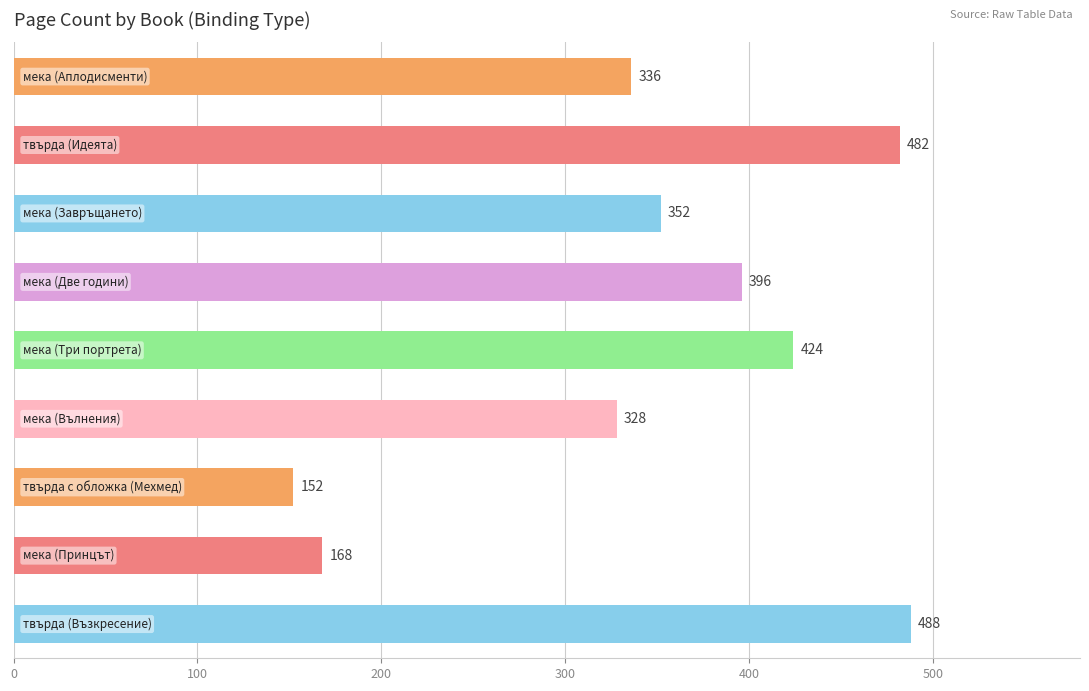

Reading top to bottom, transcribe all the data shown in this chart.

336	482	352	396	424	328	152	168	488